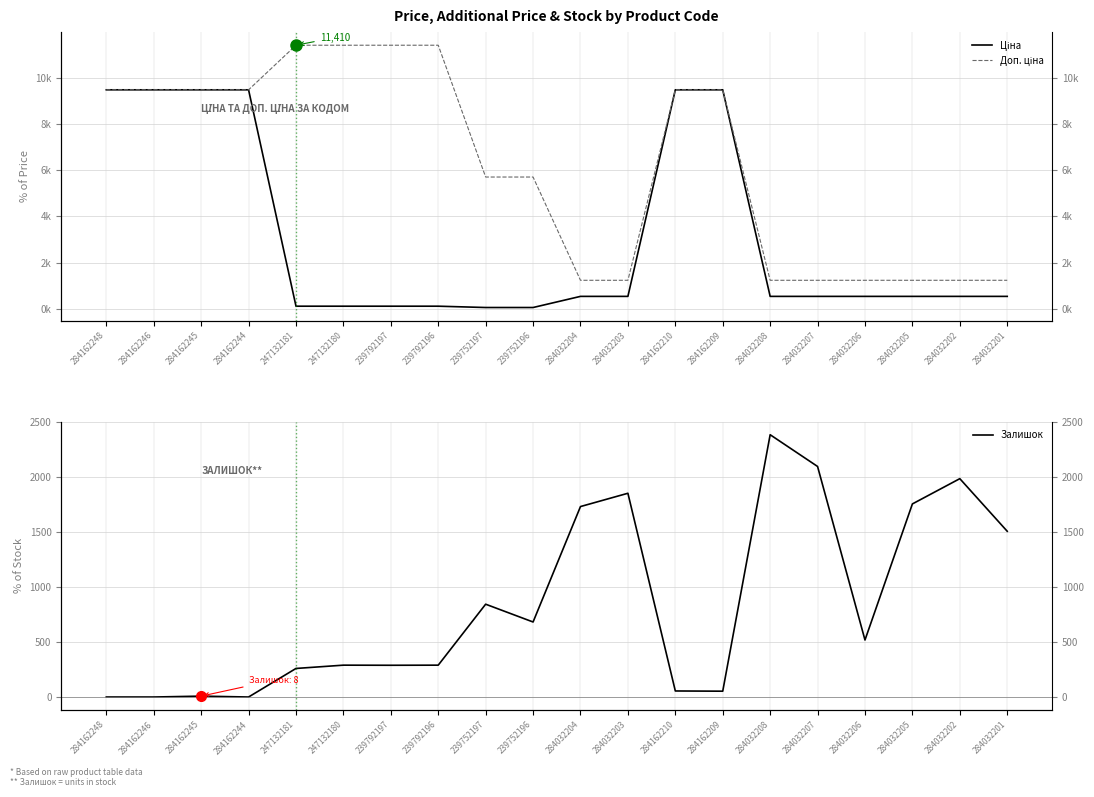

Rank the series at 284032204 from lowest to highest value.

Ціна, Доп. ціна, Залишок